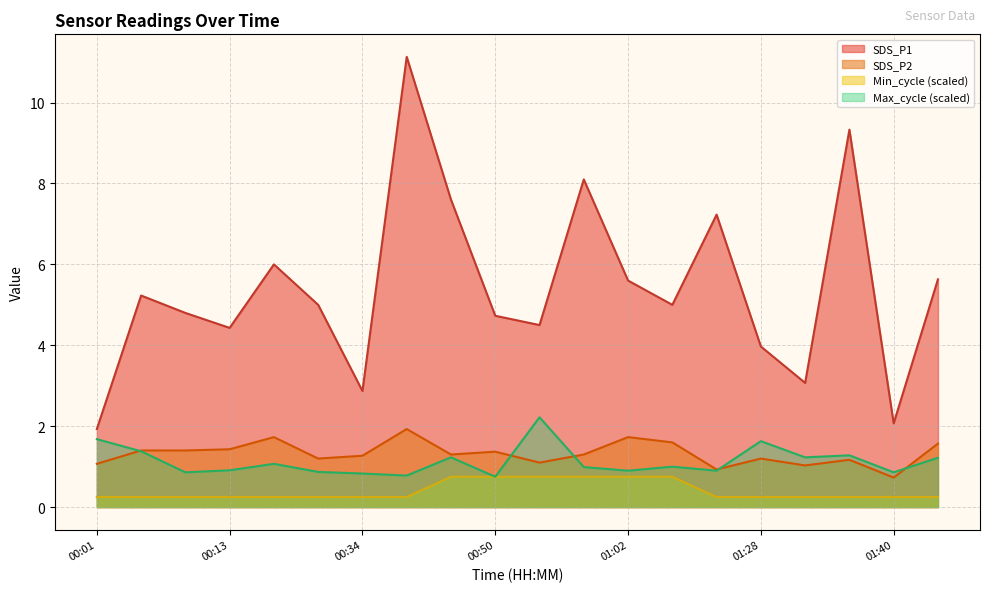

What is the label of the 20th point from the right?

00:01